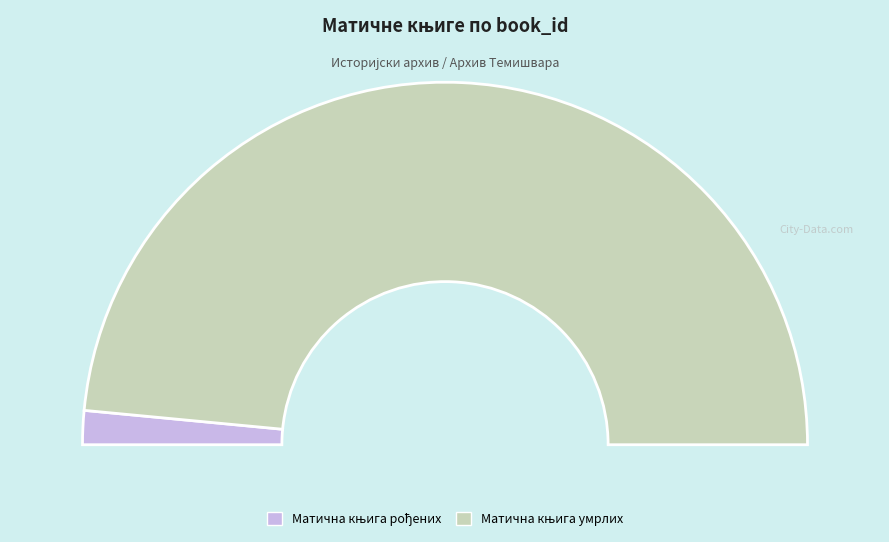

Which has a higher value, Матична књига рођених or Матична књига умрлих?

Матична књига умрлих